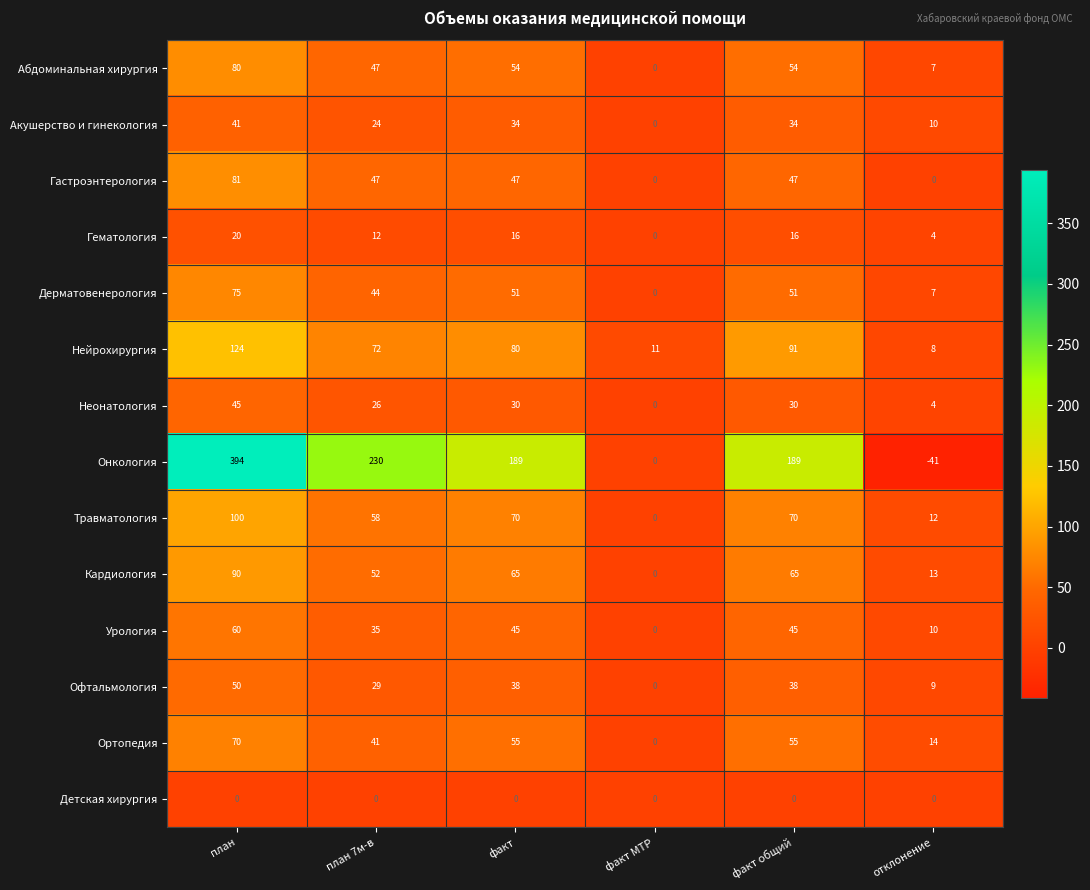

At which label does Офтальмология first exceed 38?

план